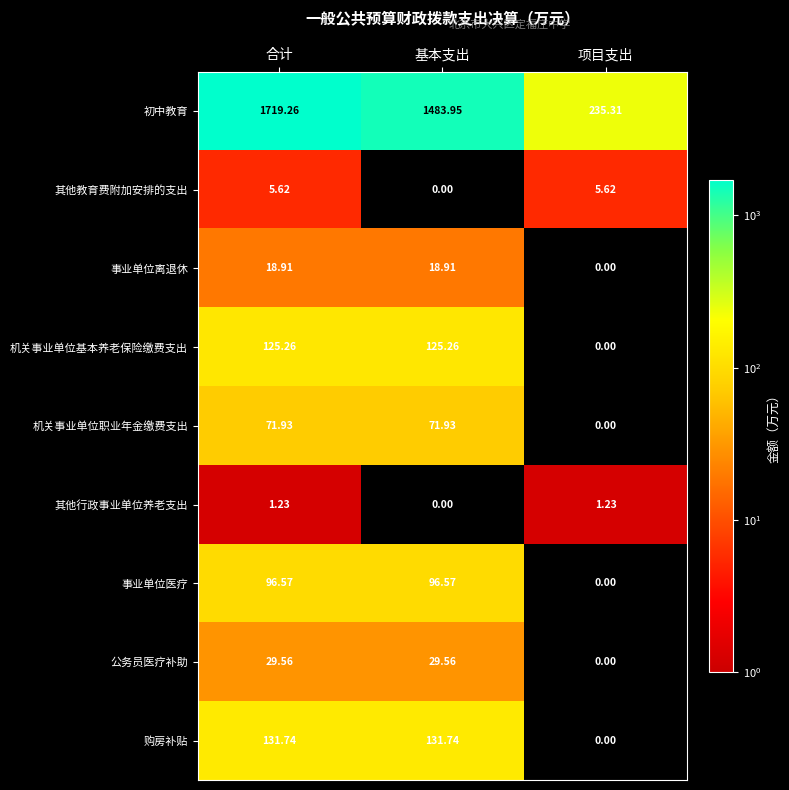

List the series in order of their peak value, lowest first.

其他行政事业单位养老支出, 其他教育费附加安排的支出, 事业单位离退休, 公务员医疗补助, 机关事业单位职业年金缴费支出, 事业单位医疗, 机关事业单位基本养老保险缴费支出, 购房补贴, 初中教育